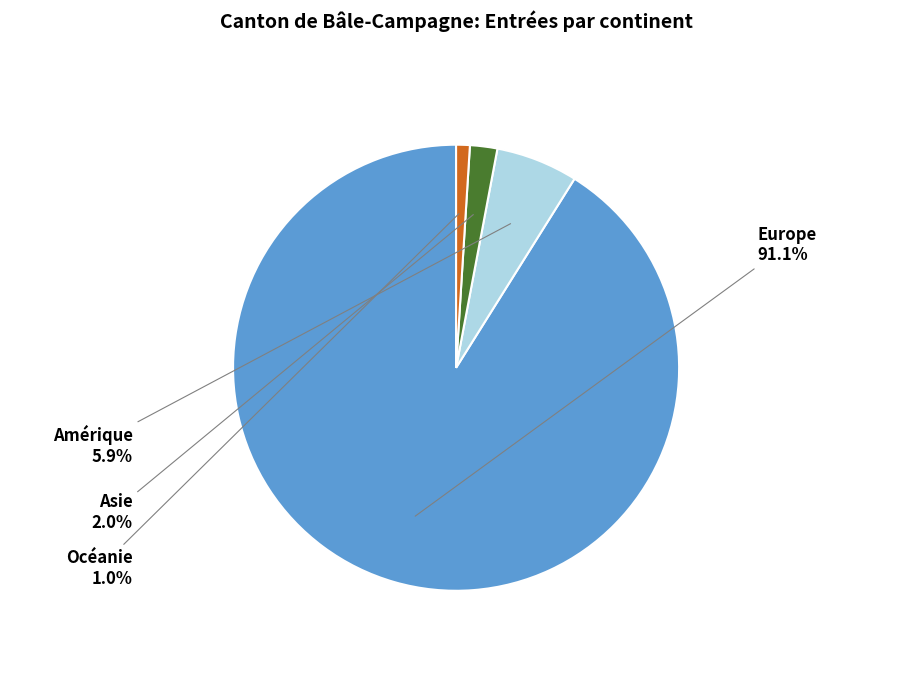

Is there any slice that represents more than half of the pie?

Yes